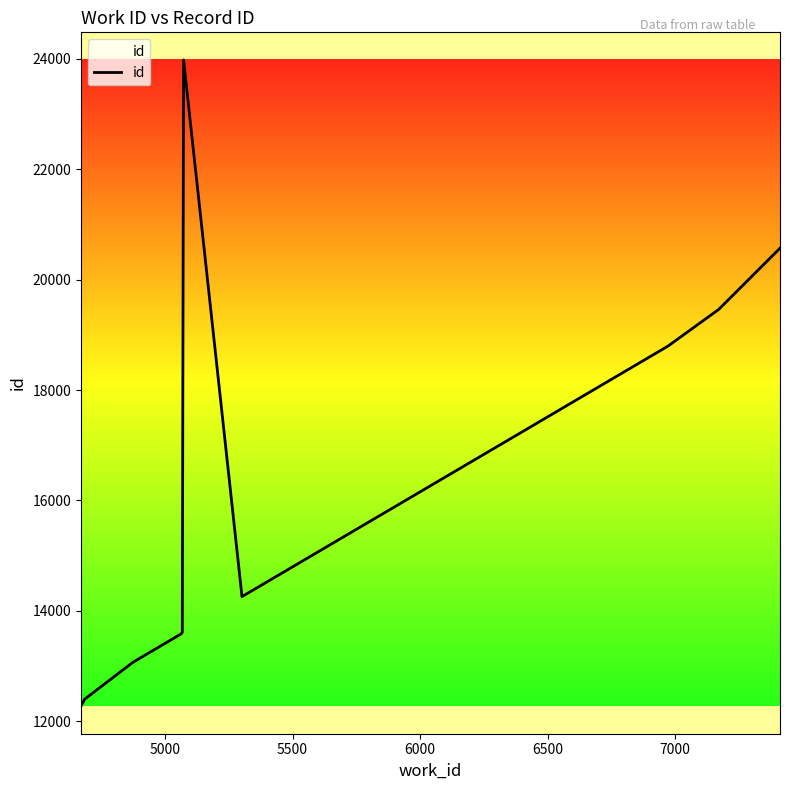

What is the difference between the maximum and minimum values?

11711